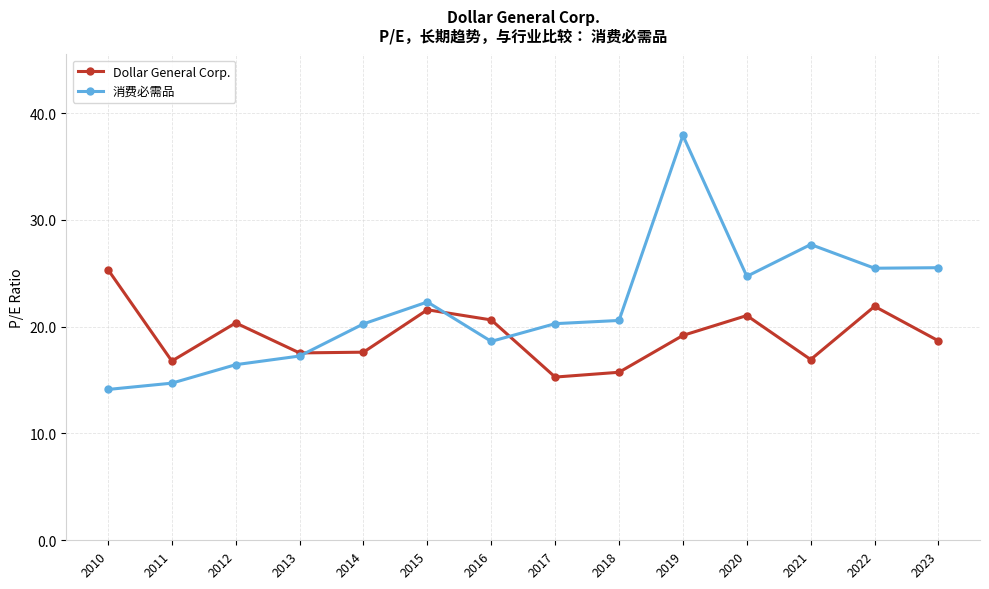

At which category is the sum across all series the highest?

2019